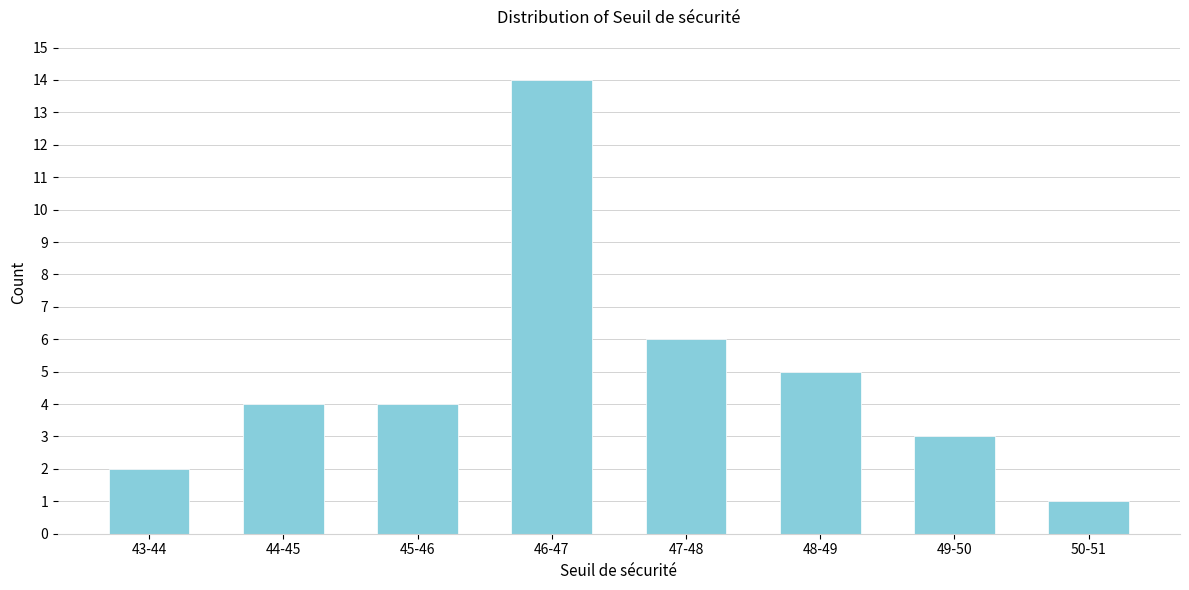

Reading right to left, extract all data points from this chart.

50-51=1	49-50=3	48-49=5	47-48=6	46-47=14	45-46=4	44-45=4	43-44=2